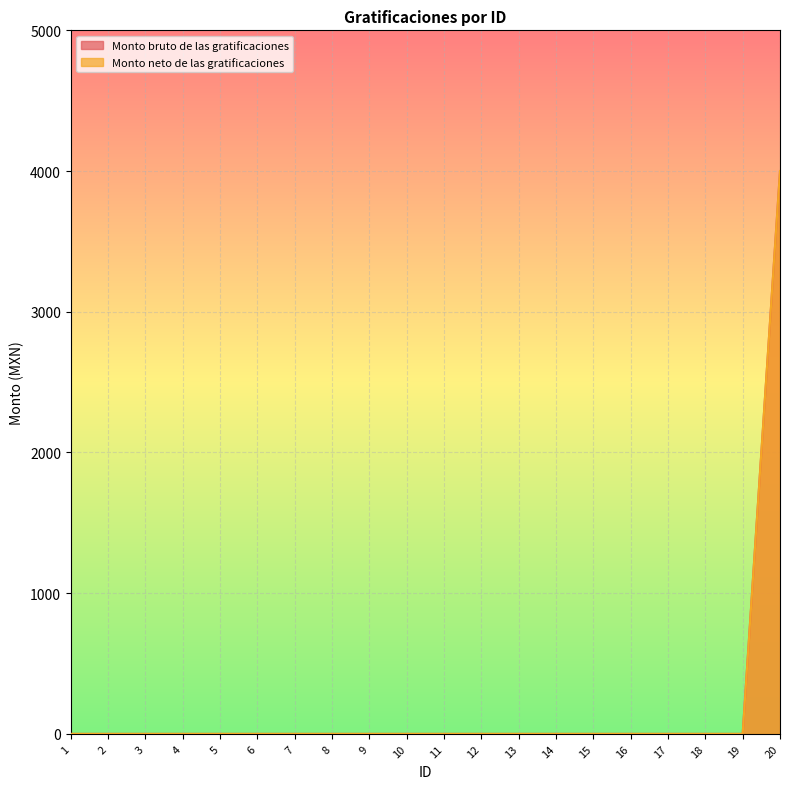

What is the average value of the Monto neto de las gratificaciones series?

200